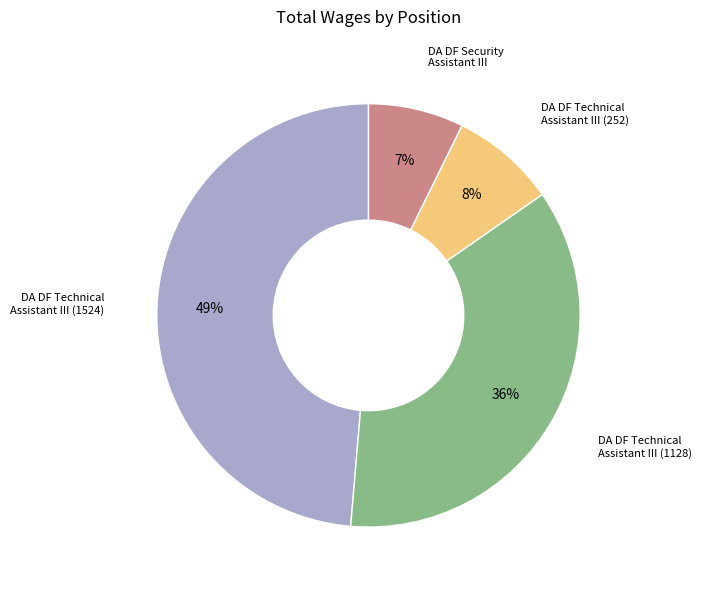

Rank the categories by value from highest to lowest.

DA DF Technical Assistant III (1524), DA DF Technical Assistant III (1128), DA DF Technical Assistant III (252), DA DF Security Assistant III